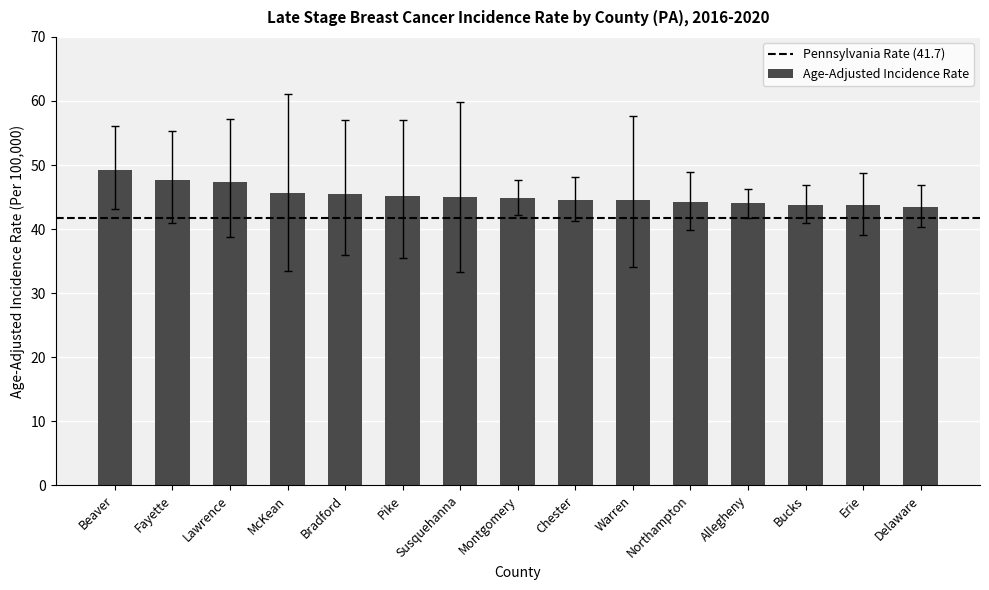

Are the bars grouped side by side (vs. stacked)?

No